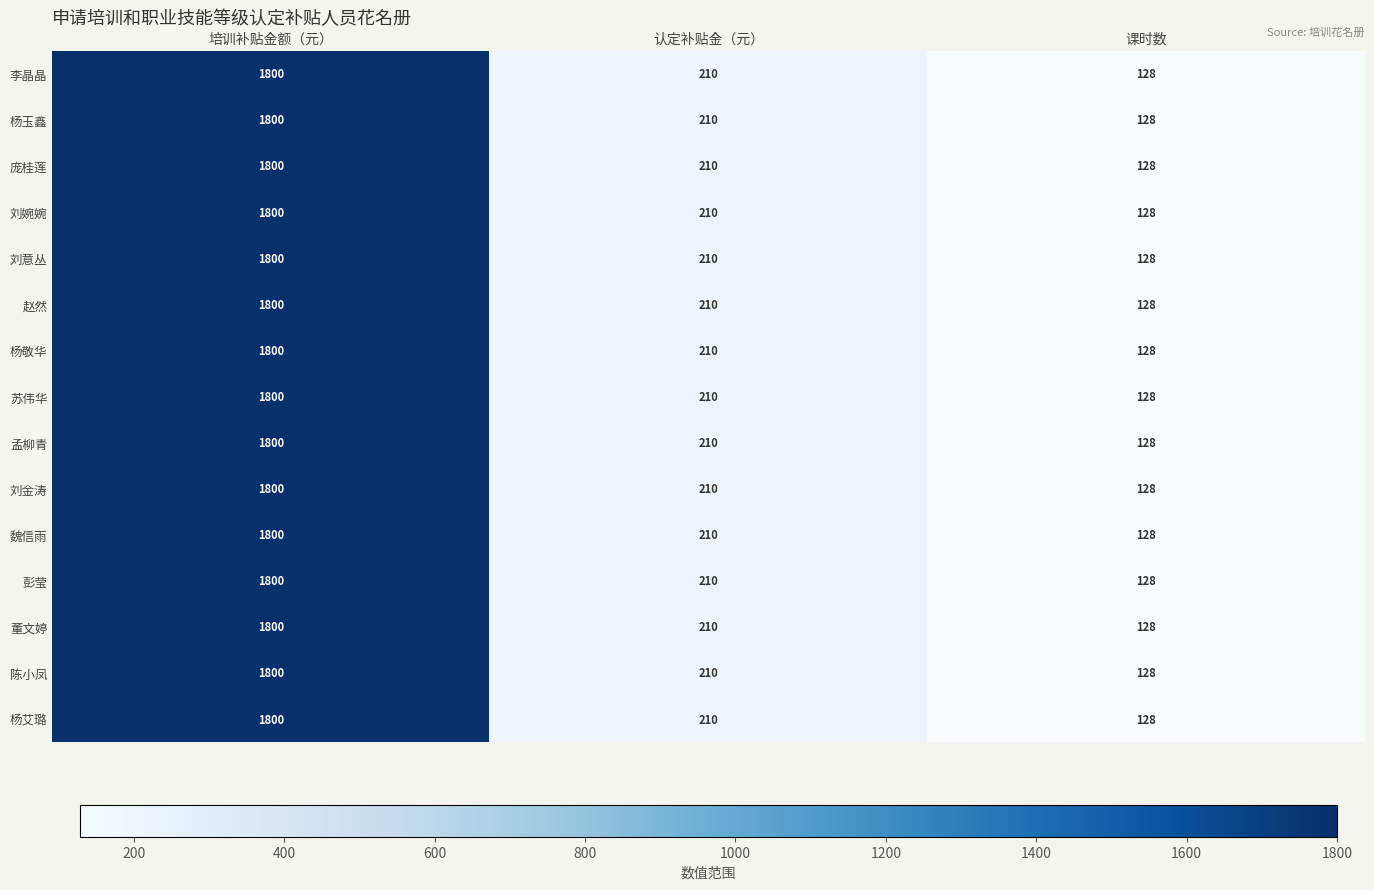

What is the sum of the 刘婉婉 values at 培训补贴金额（元） and 课时数?

1928